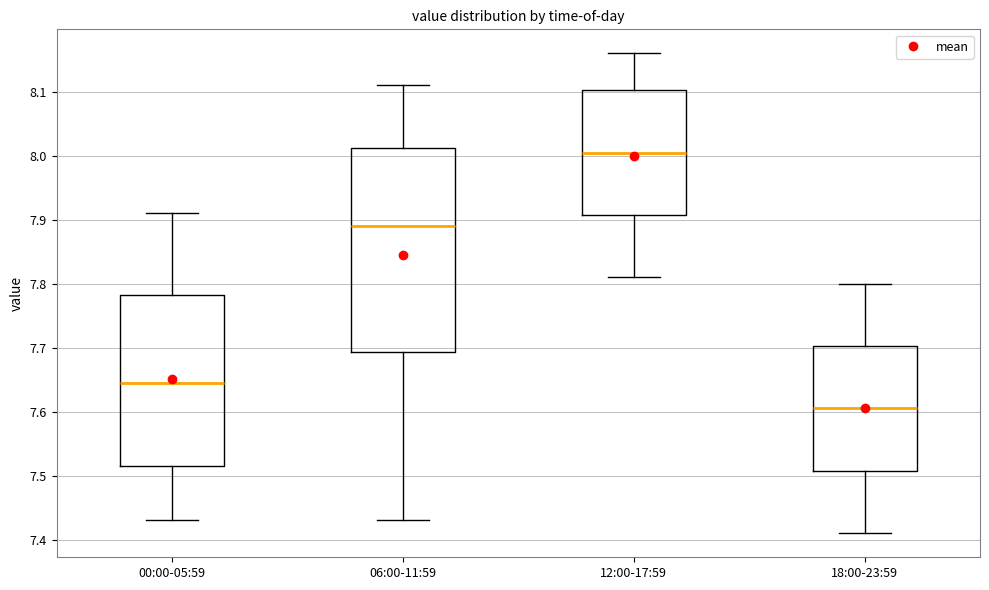

Reading left to right, transcribe this box plot: for each box, give where its median line is, the range the box spans, and where its two whiskers end, as read against the y-axis. The values are not printed on the chart, so give them approximately, as read against the axis.

00:00-05:59: median 7.65, box 7.52 to 7.78, whiskers 7.43 to 7.91
06:00-11:59: median 7.89, box 7.69 to 8.01, whiskers 7.43 to 8.11
12:00-17:59: median 8.01, box 7.91 to 8.10, whiskers 7.81 to 8.16
18:00-23:59: median 7.61, box 7.51 to 7.70, whiskers 7.41 to 7.80